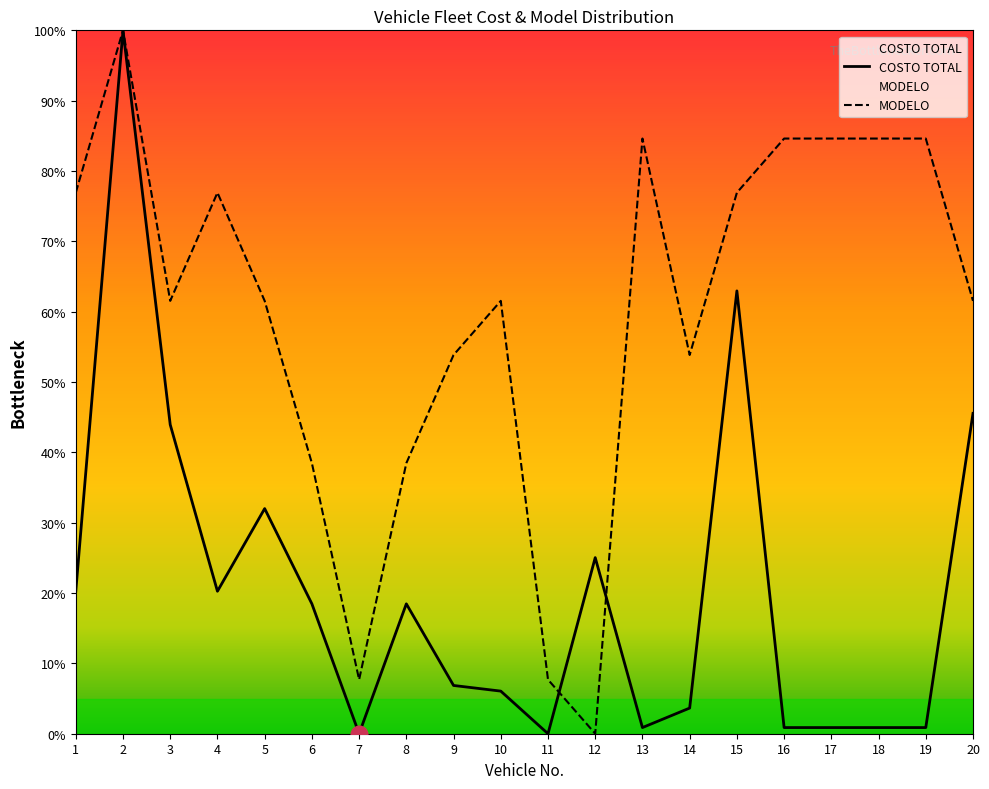

The COSTO TOTAL series shows 6.9 at 9. True or false?

True